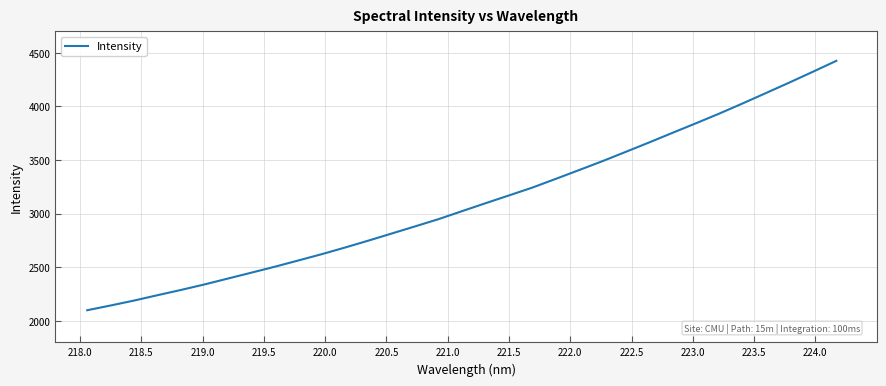

How many lines are shown in the chart?

1